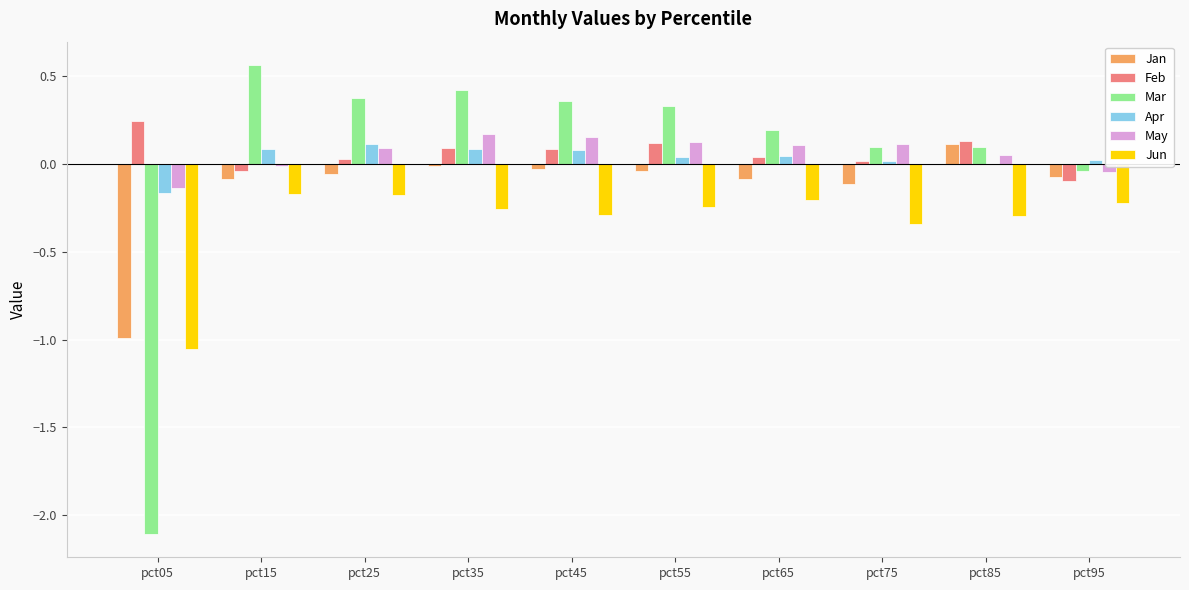

What are all the series names shown in the legend?

Jan, Feb, Mar, Apr, May, Jun